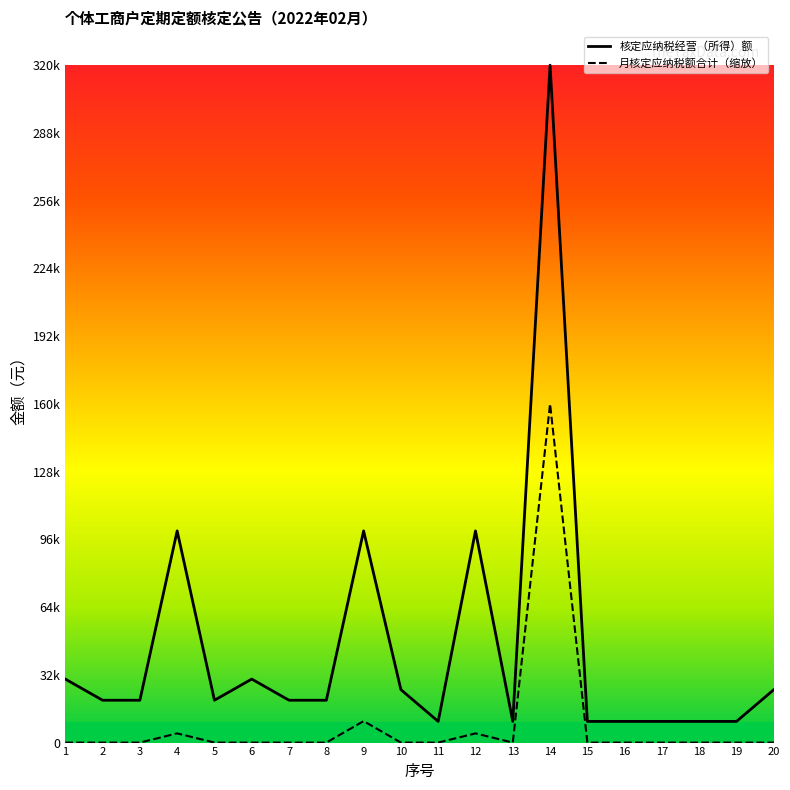

Which series has the largest total across all categories?

核定应纳税经营（所得）额